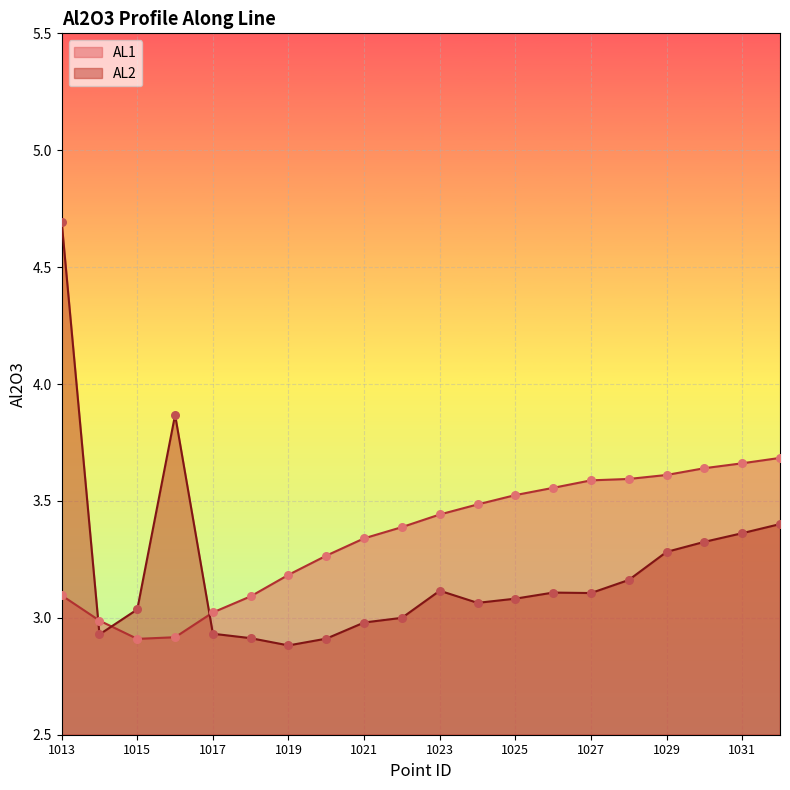

Which series contains the highest Y value?

AL2